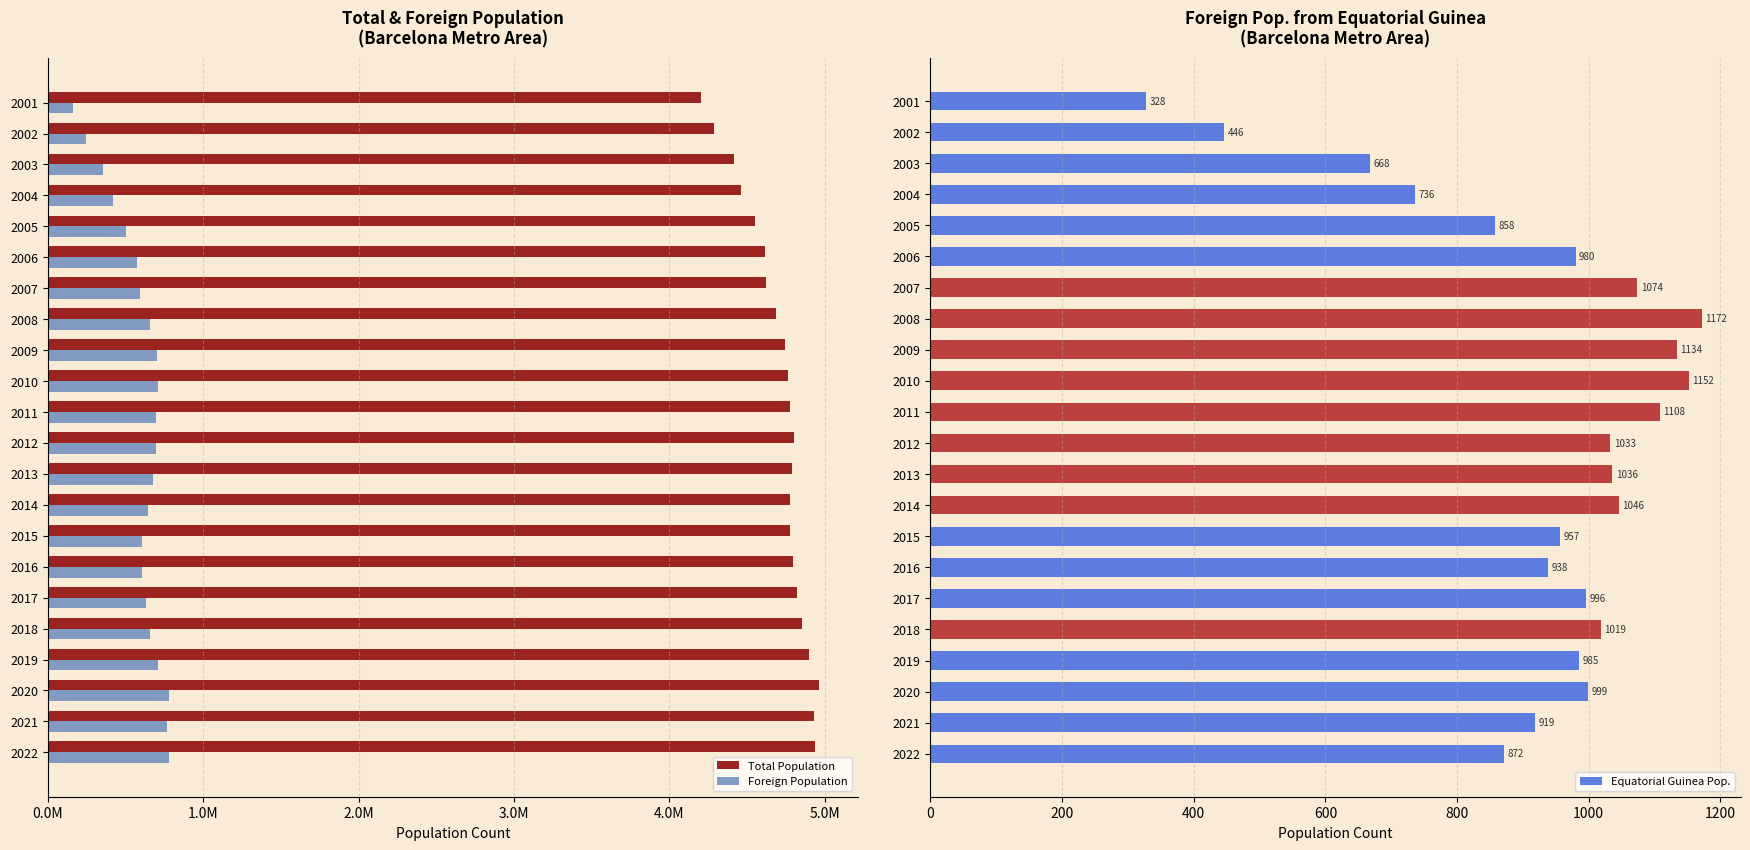

What are all the series names shown in the legend?

Total Population, Foreign Population, Equatorial Guinea Pop.